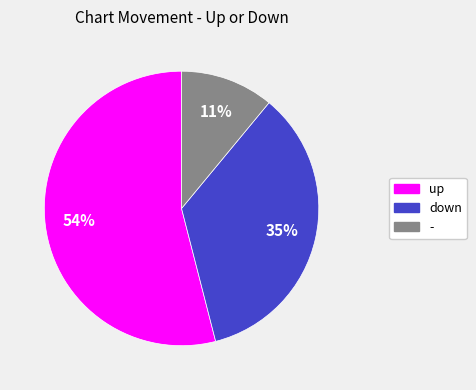

True or false: up accounts for 66% of the total.

False